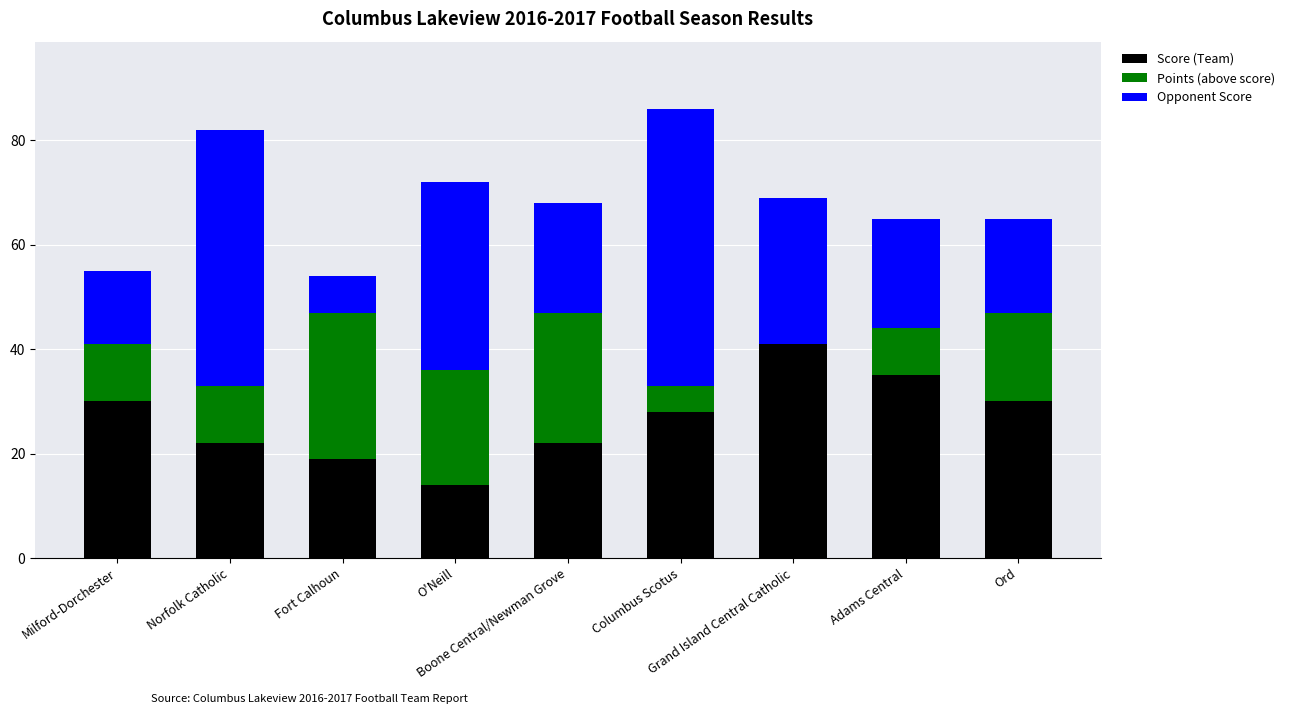

Which series has the largest total across all categories?

Opponent Score